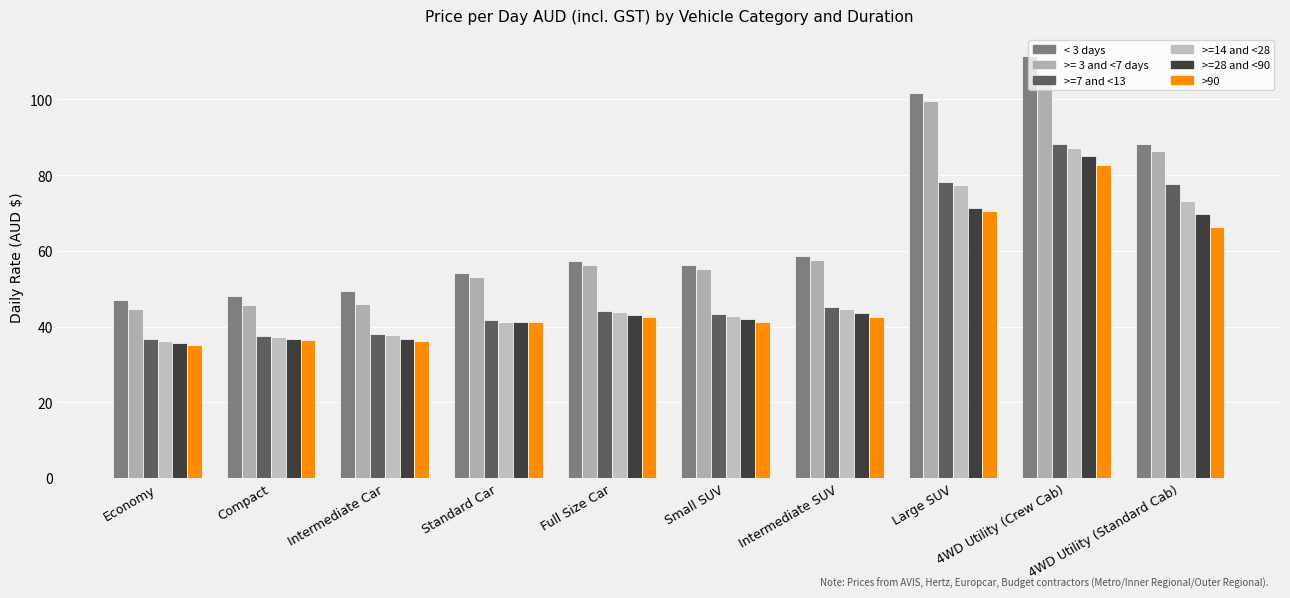

The < 3 days series shows 63.7 at Compact. True or false?

False